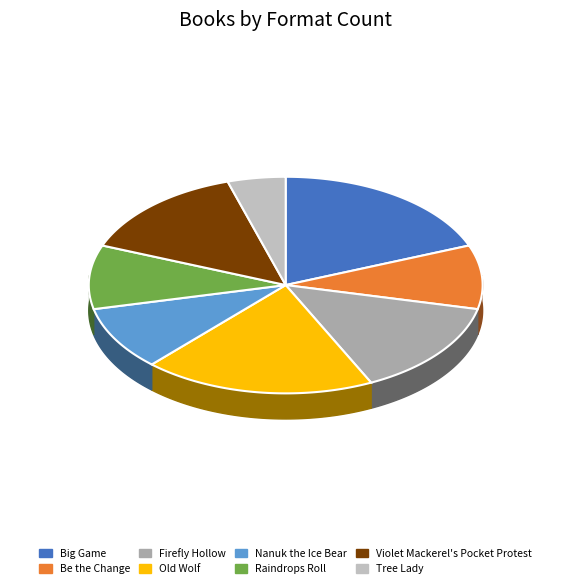

The Old Wolf slice represents 19% of the pie. True or false?

True